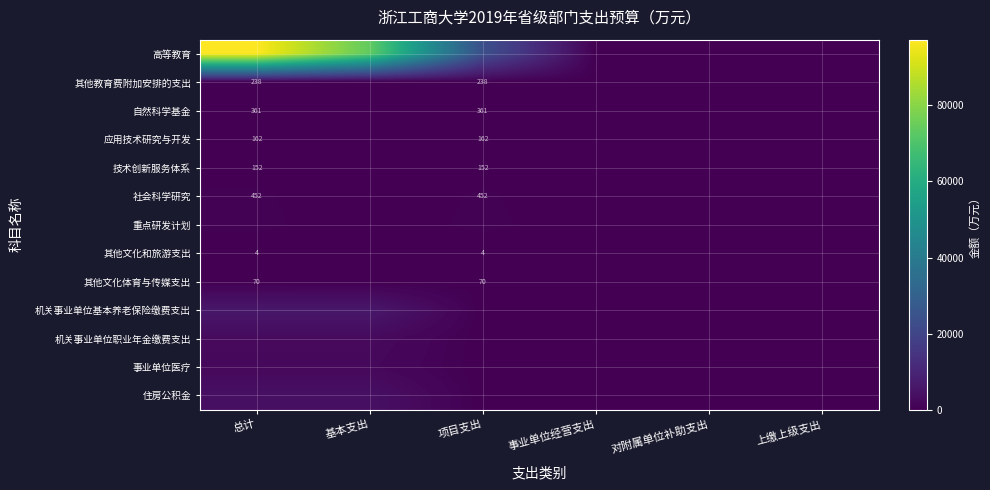

What is the average value of the 应用技术研究与开发 series?

54.0